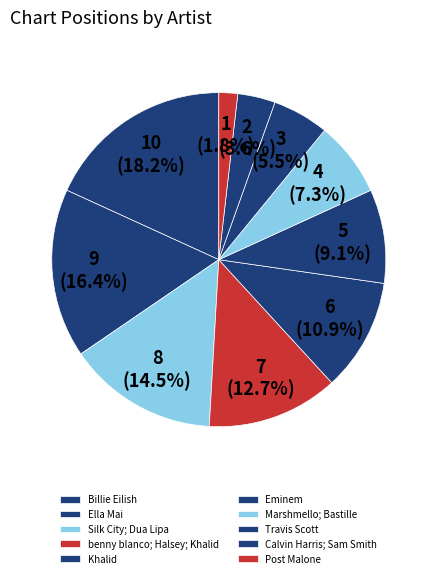

What is the change in value from Silk City; Dua Lipa to Eminem?

+3